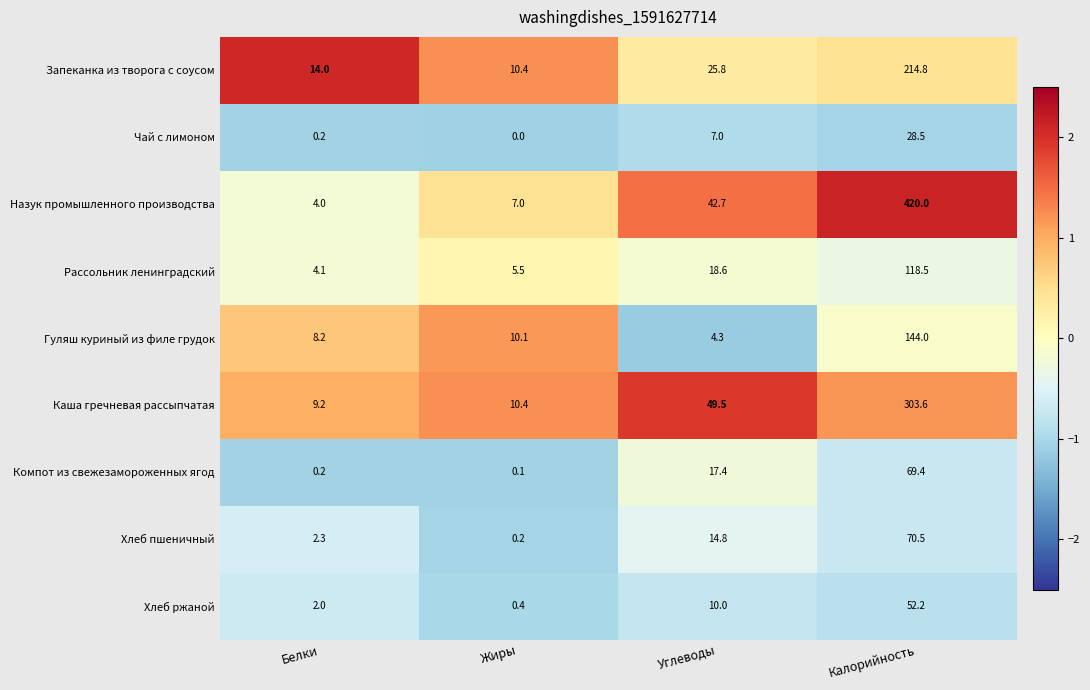

List the labels in order of Чай с лимоном value, smallest first.

Жиры, Белки, Углеводы, Калорийность